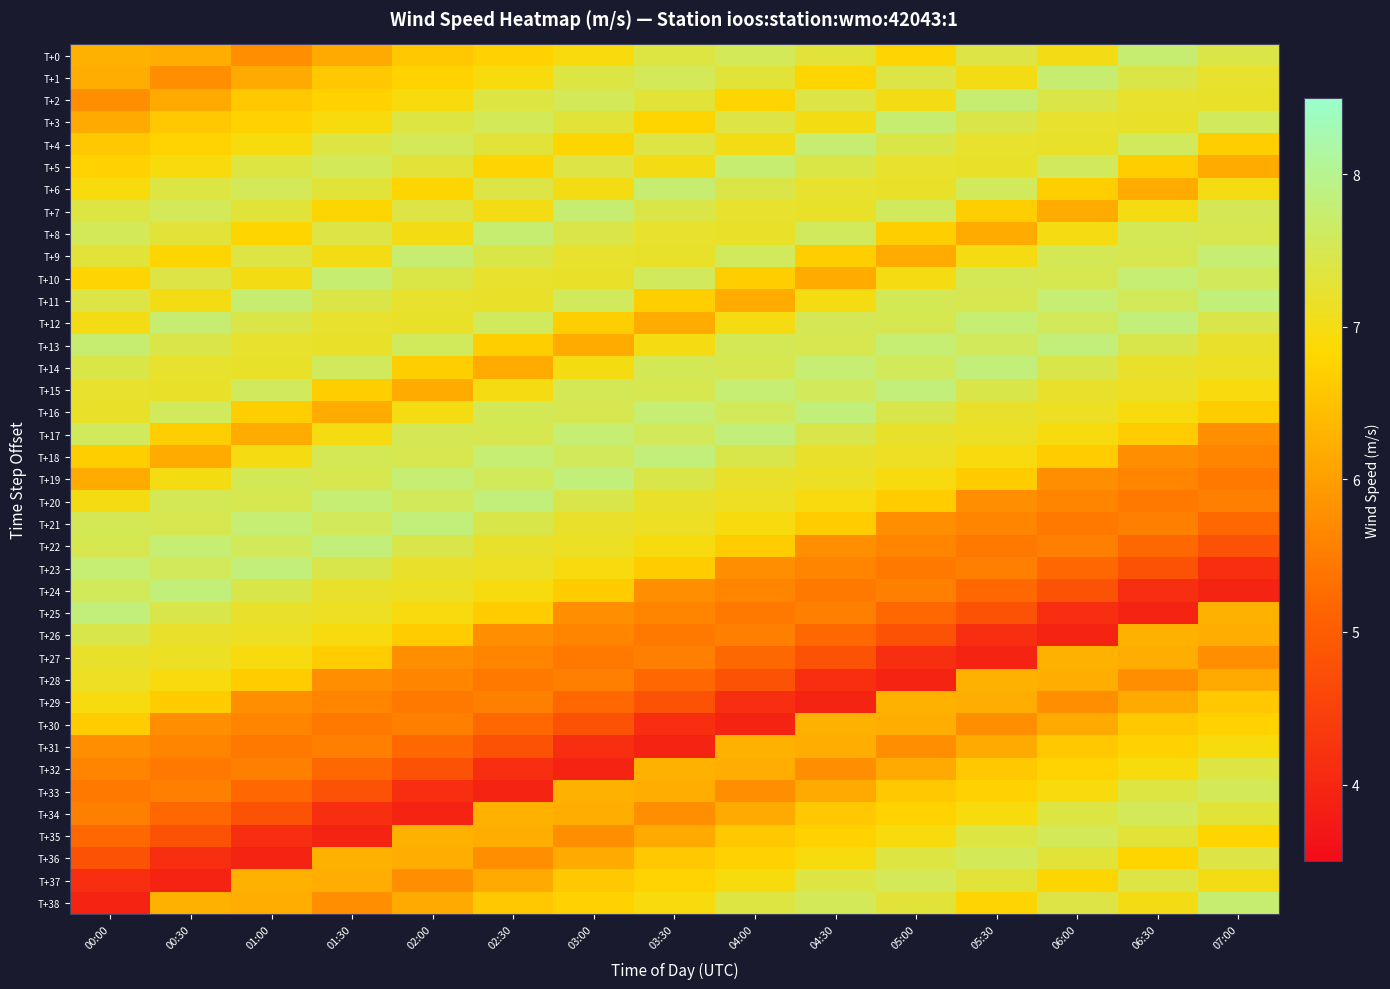

What is the difference between the highest and lowest values at 00:30?

3.9